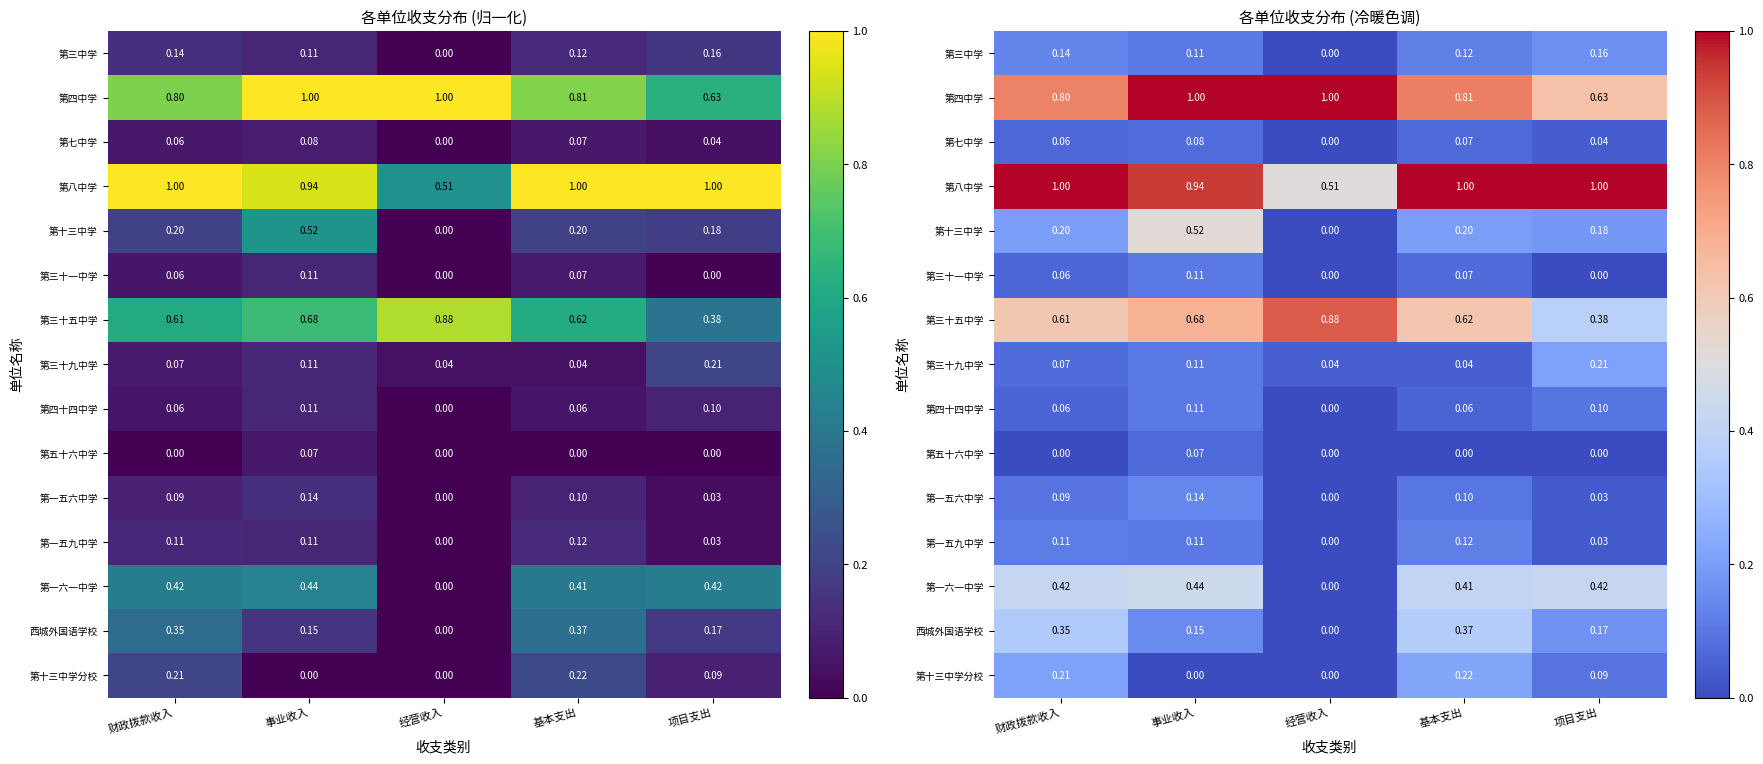

What is the maximum value for 第三中学?

0.2